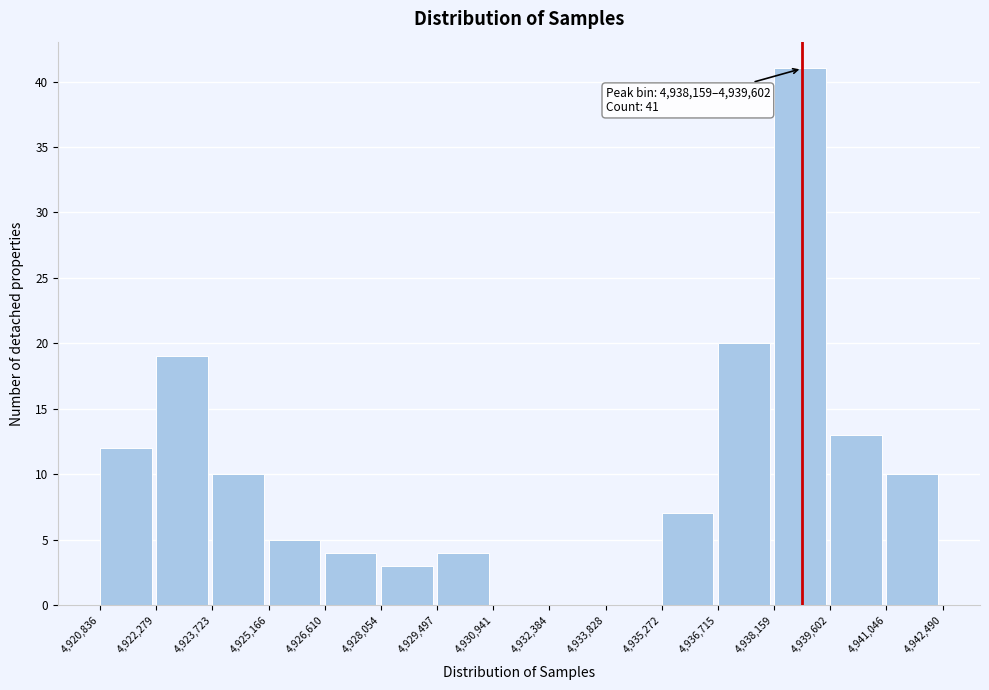

Over which range of the x-axis is the bar tallest?

4,938,159 to 4,939,602